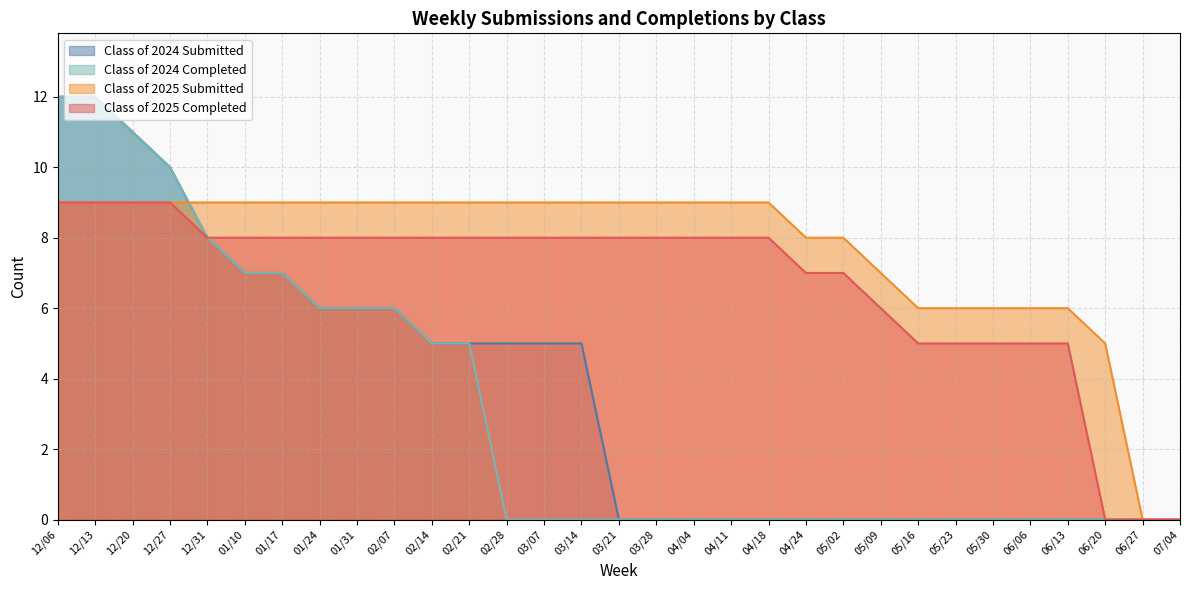

What are all the series names shown in the legend?

Class of 2024 Submitted, Class of 2024 Completed, Class of 2025 Submitted, Class of 2025 Completed